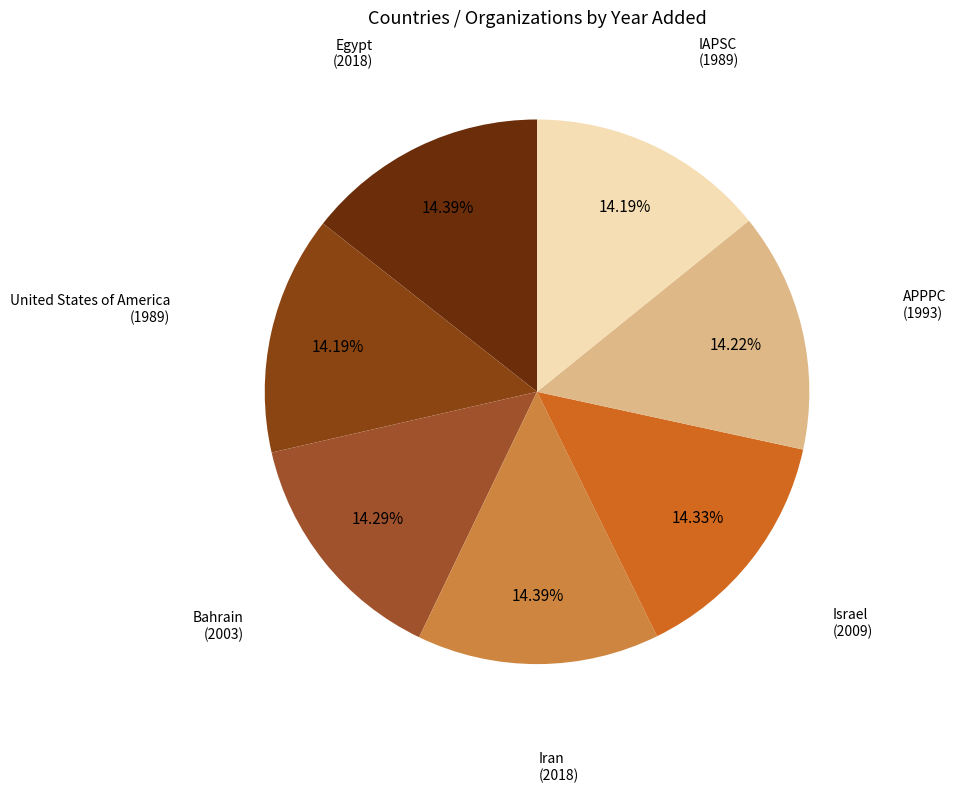

Which slice is the smallest?

United States of America